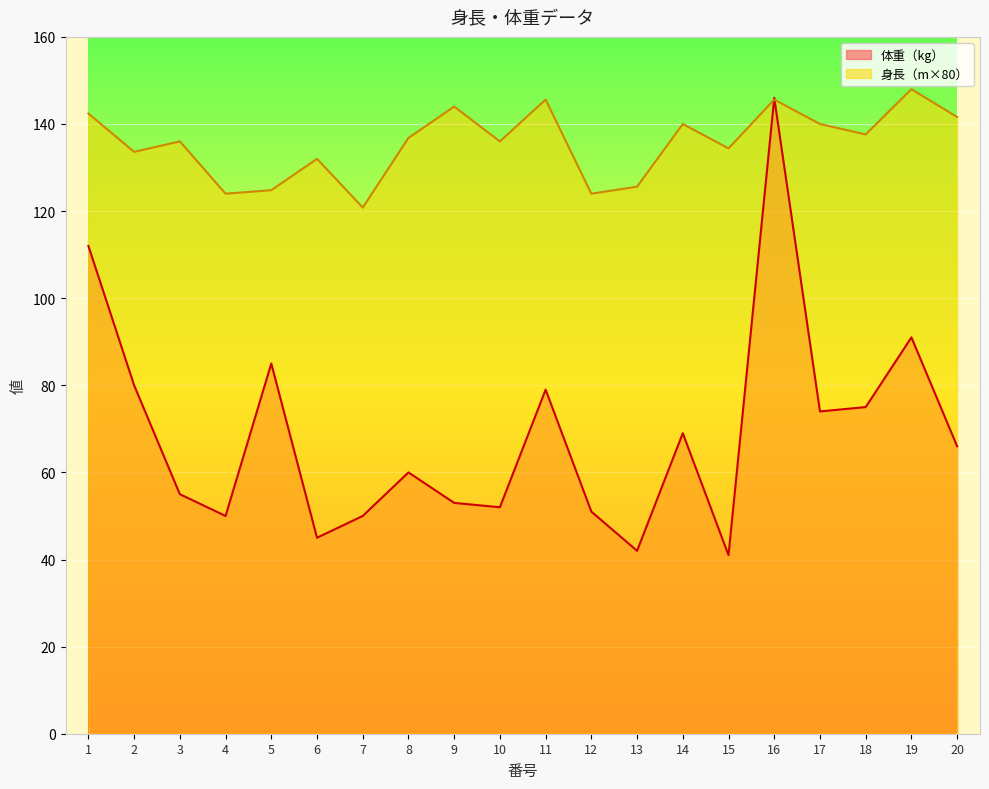

What is the difference between the second highest and second lowest values in the 身長（m） series?

21.6